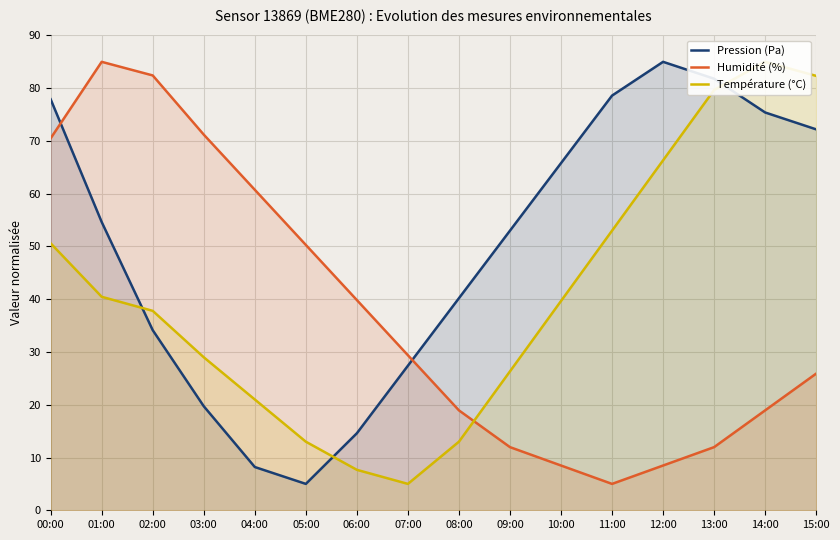

Where do Humidité (%) and Pression (Pa) first cross each other?

00:00 and 01:00